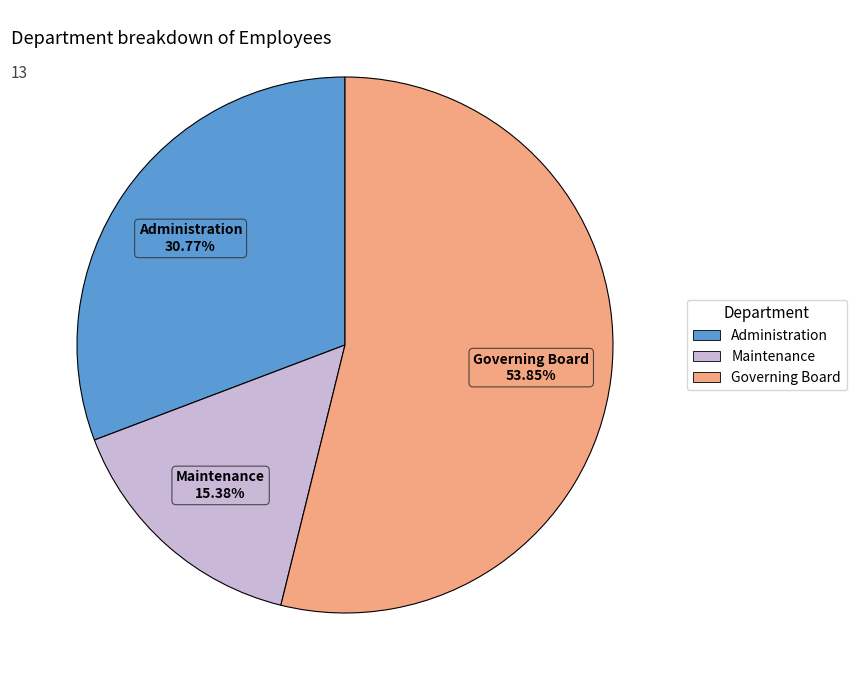

True or false: Maintenance accounts for 30% of the total.

False